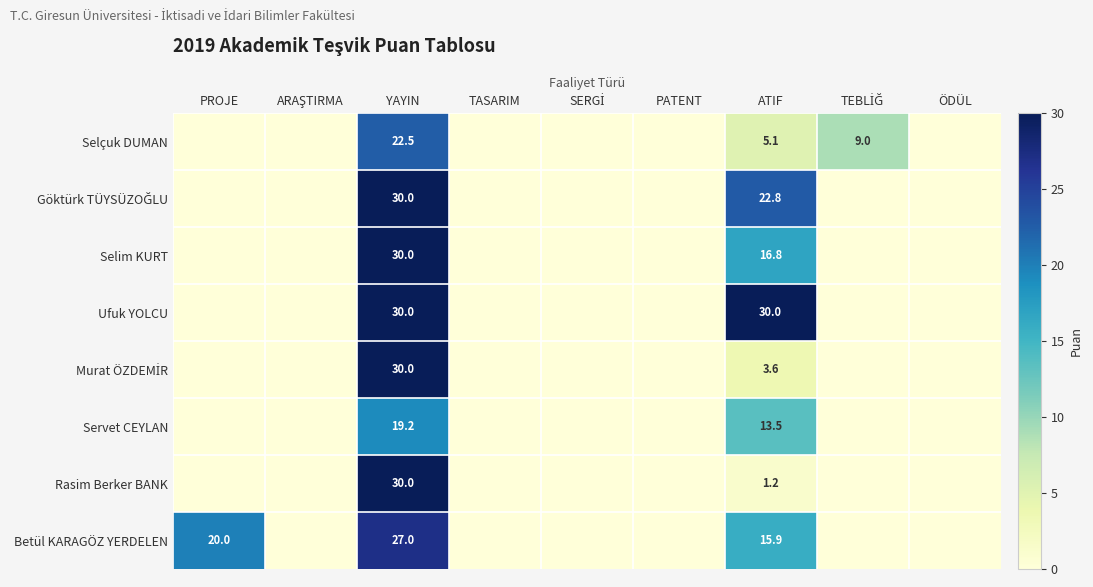

What is the spread (max minus min) of values at YAYIN?

10.8